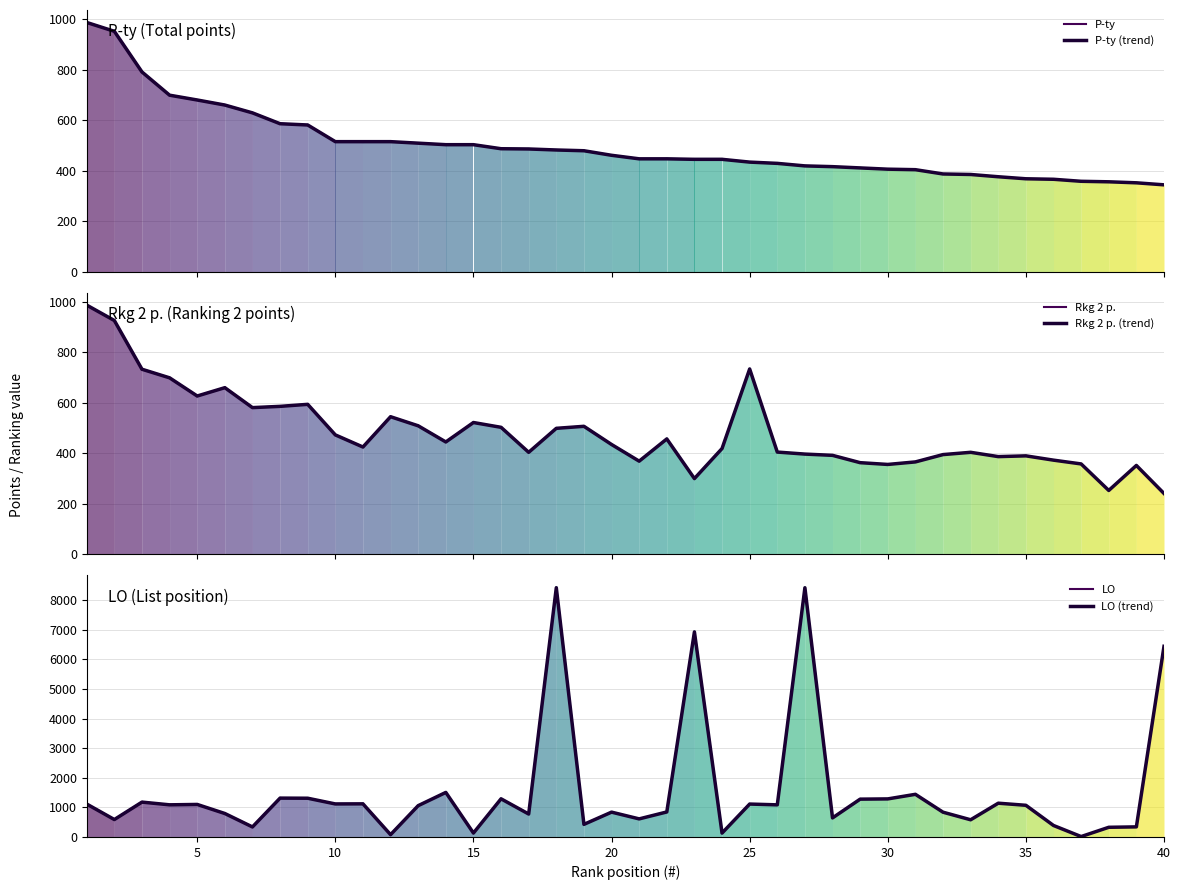

Reading left to right, what are all the values shown in this chart?

P-ty: 987	952	791	699	680	660	629	586	581	515	515	515	509	503	503	487	486	482	479	461	447	447	445	445	434	429	419	416	411	406	404	387	385	376	368	366	358	356	352	344
Rkg 2 p.: 987	926	733	699	627	660	581	586	594	473	425	545	509	445	522	503	404	499	507	435	369	457	300	419	734	405	397	392	363	356	366	395	404	387	390	373	358	253	352	241
LO: 1113	589	1178	1086	1099	793	339	1313	1309	1116	1119	78	1058	1505	133	1289	775	8420	426	839	611	845	6928	132	1112	1085	8419	644	1278	1286	1441	837	581	1141	1070	388	14	327	341	6441